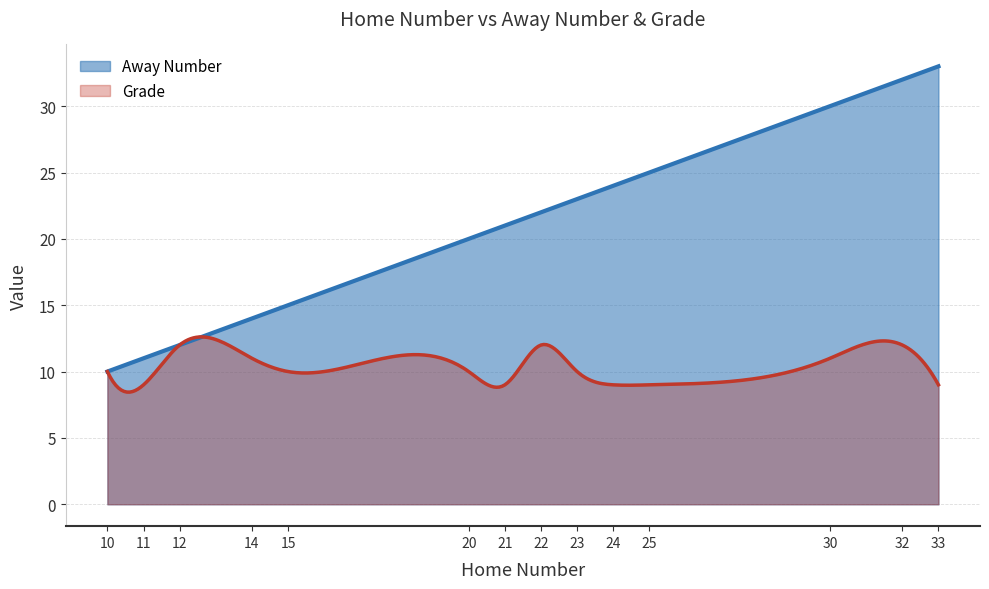

Which series changed the most between 14 and 20?

Away Number